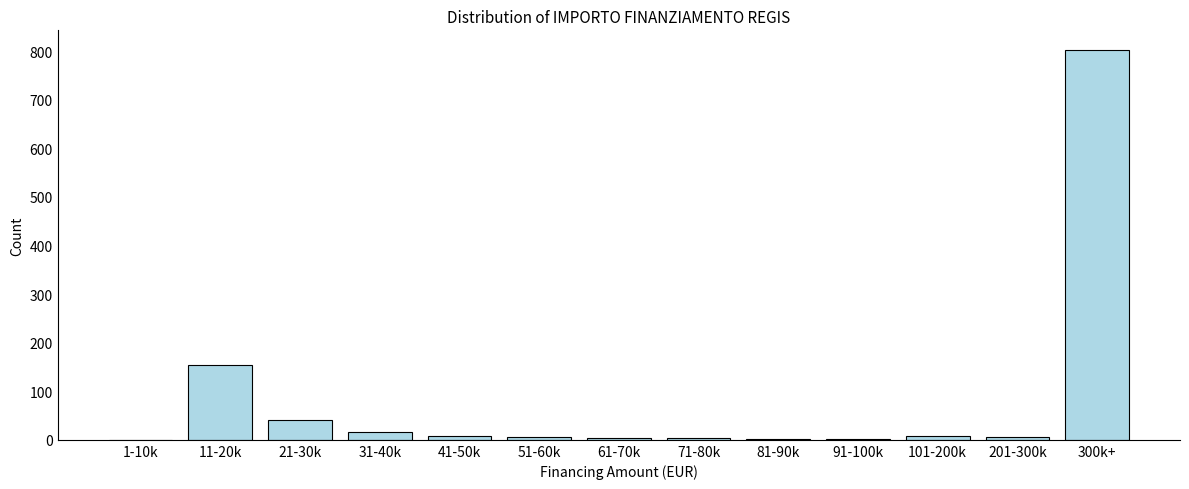

What is the sum of all values?

1052